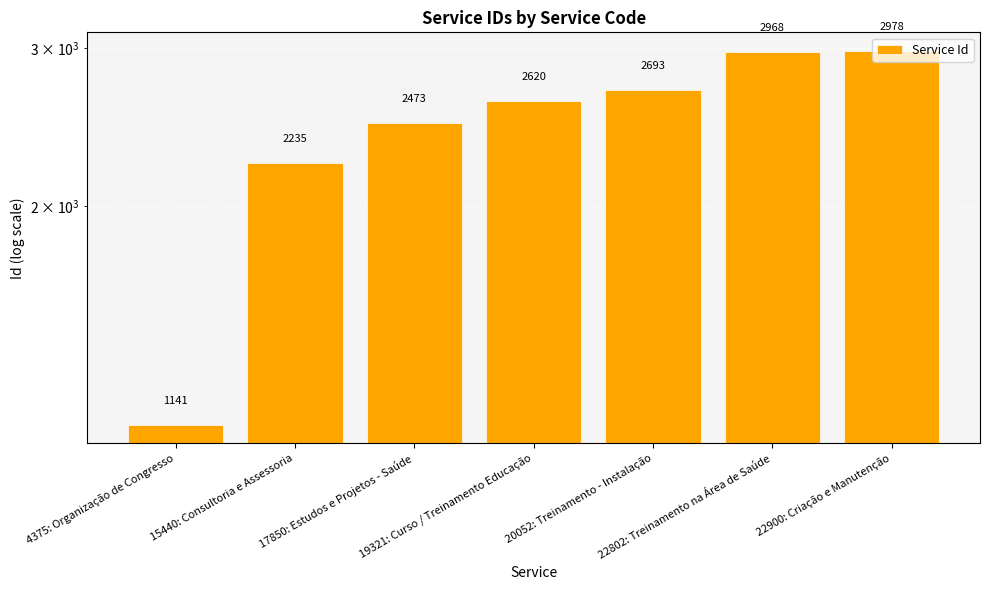

Approximately how many times larger is the value at 17850: Estudos e Projetos - Saúde compared to 20052: Treinamento - Instalação?

0.9